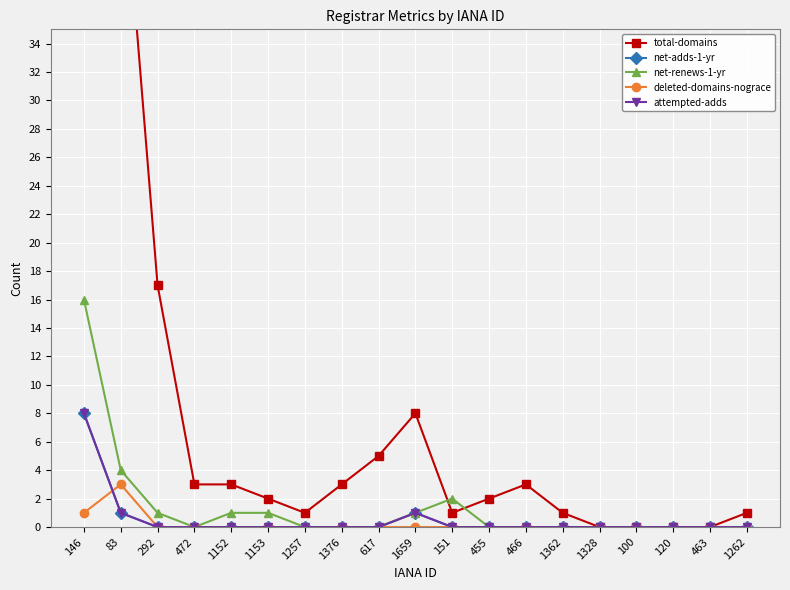

The value of attempted-adds at 146 is 2. True or false?

False